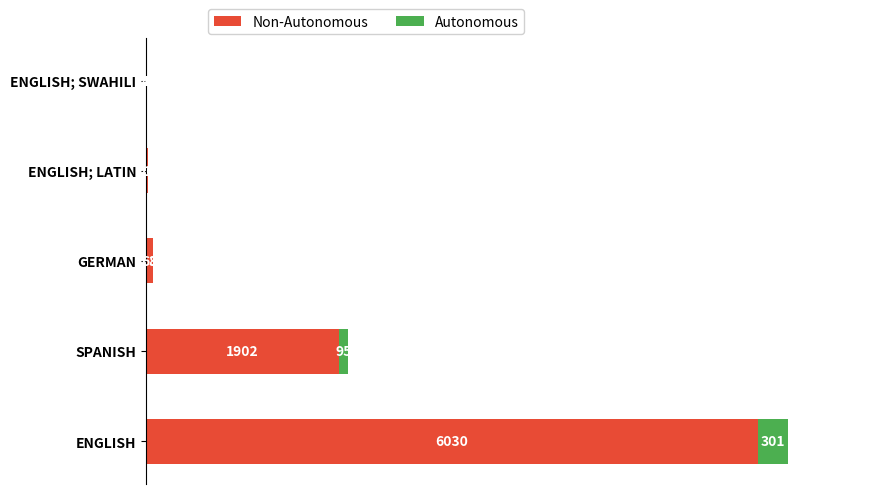

At which category is the sum across all series the highest?

ENGLISH